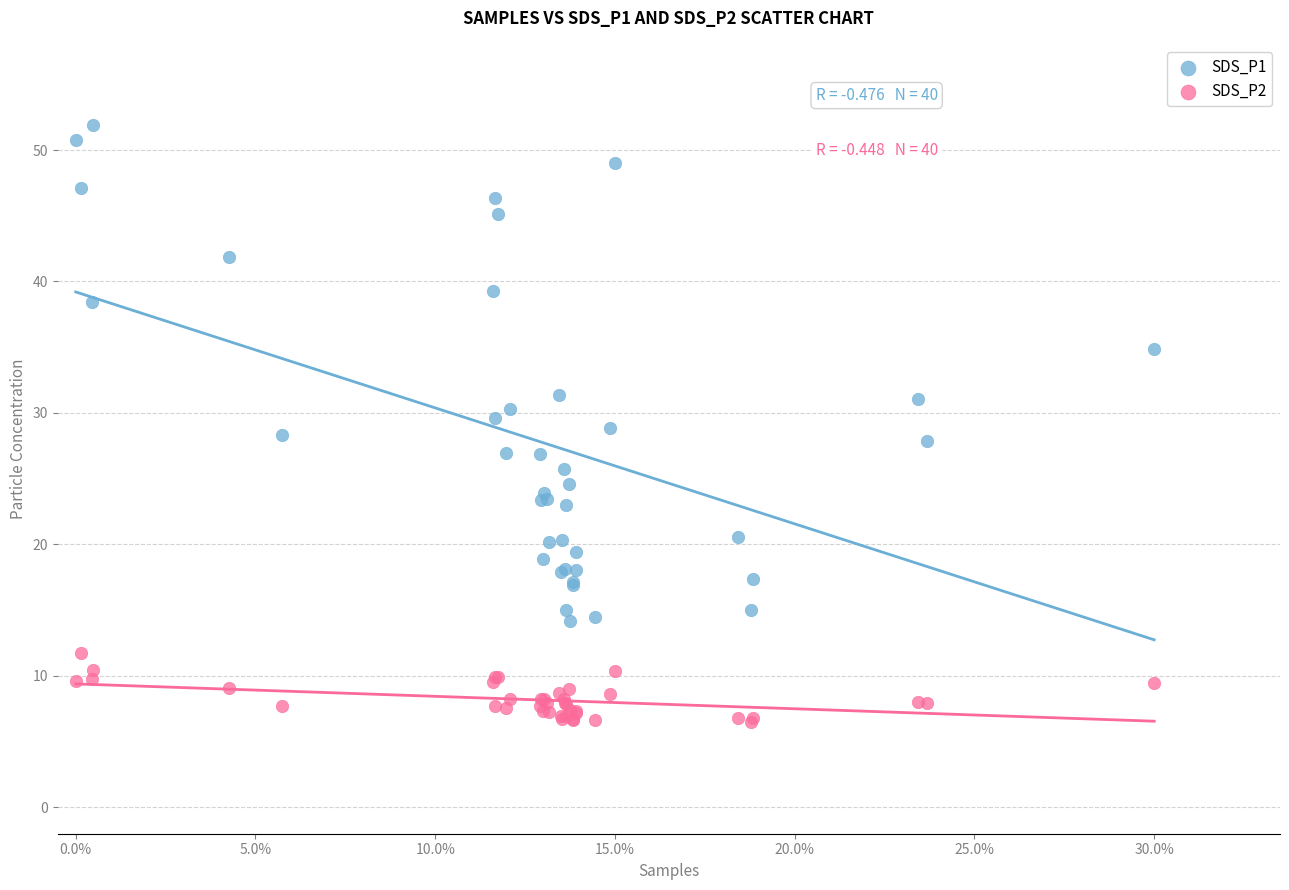

Which series reaches the maximum Y coordinate?

SDS_P1